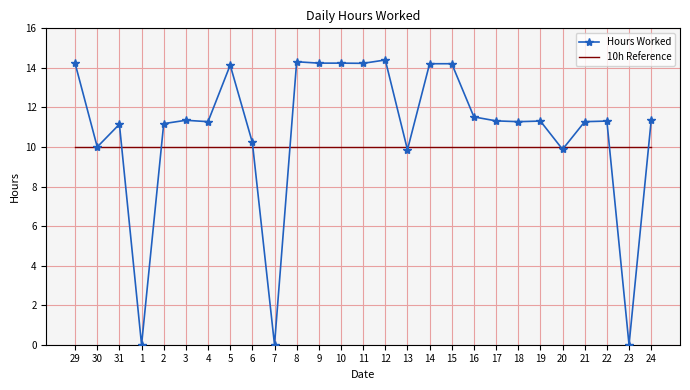

Is the value of Hours Worked at 15 greater than the value of 10h Reference at 23?

Yes